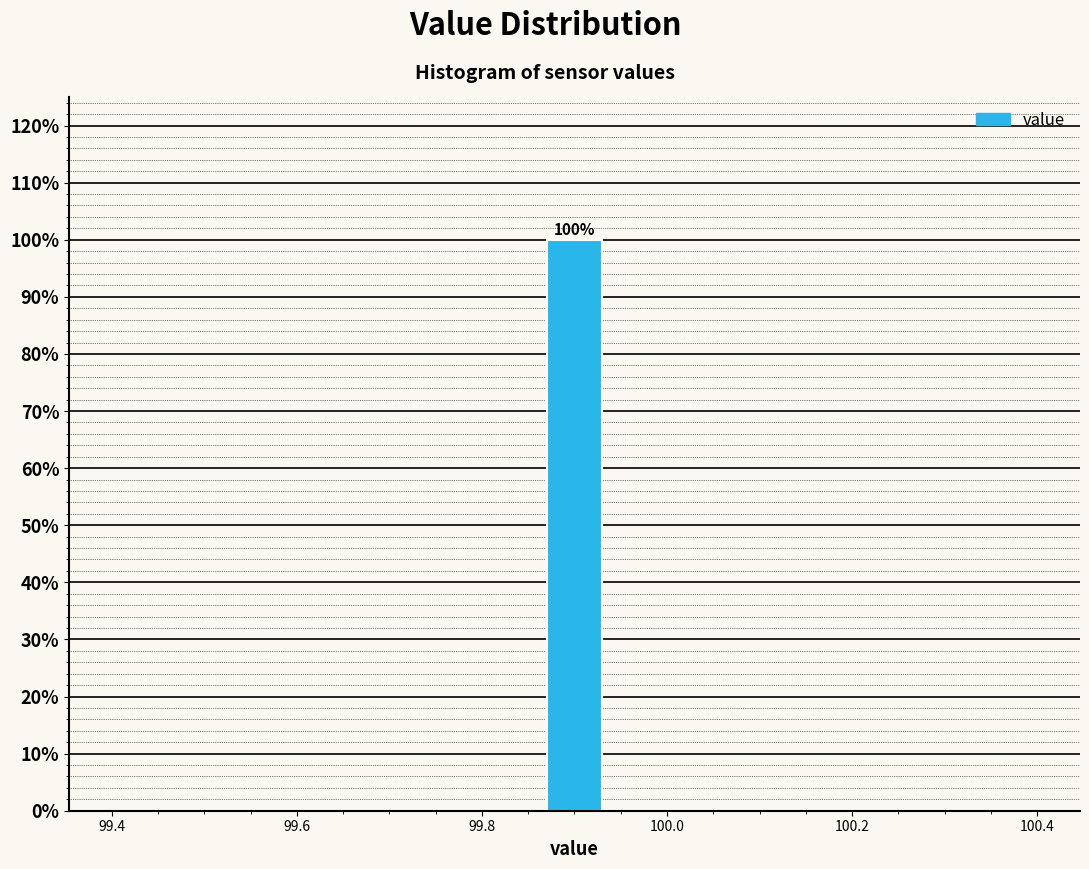

Read against the x-axis, roughly where is the centre of the tallest bar?

99.90